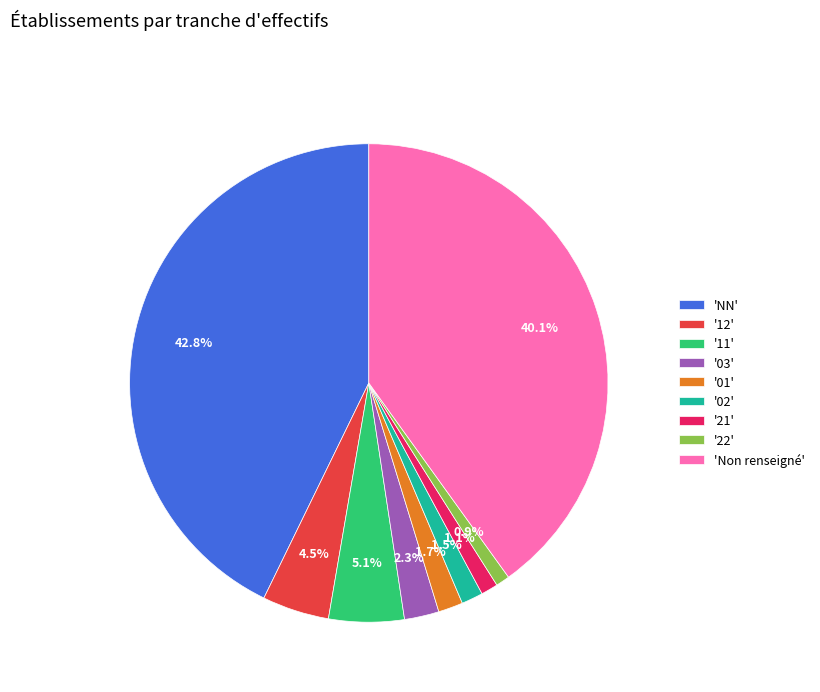

Is there a majority slice in this chart?

No